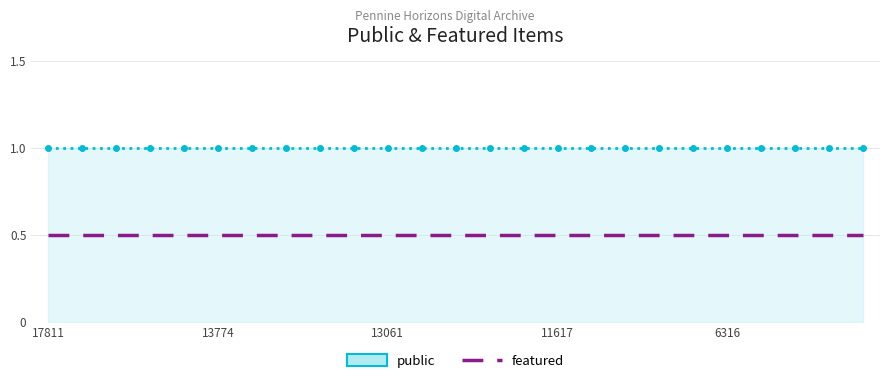

True or false: public and featured intersect in this chart.

False